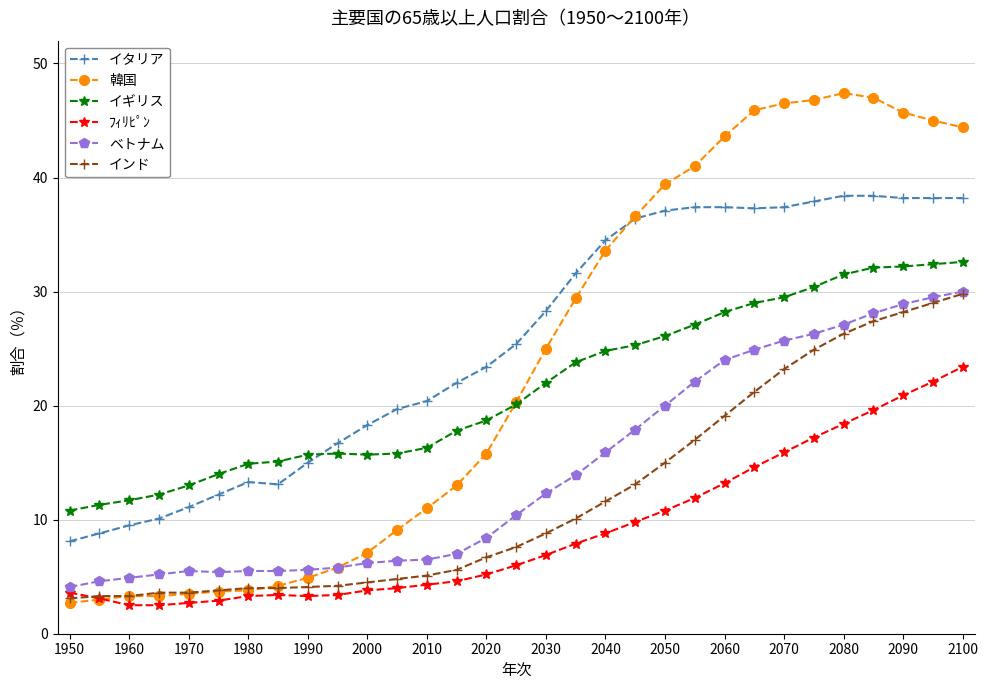

What is the value of the インド point at the 20th from the left?

13.1